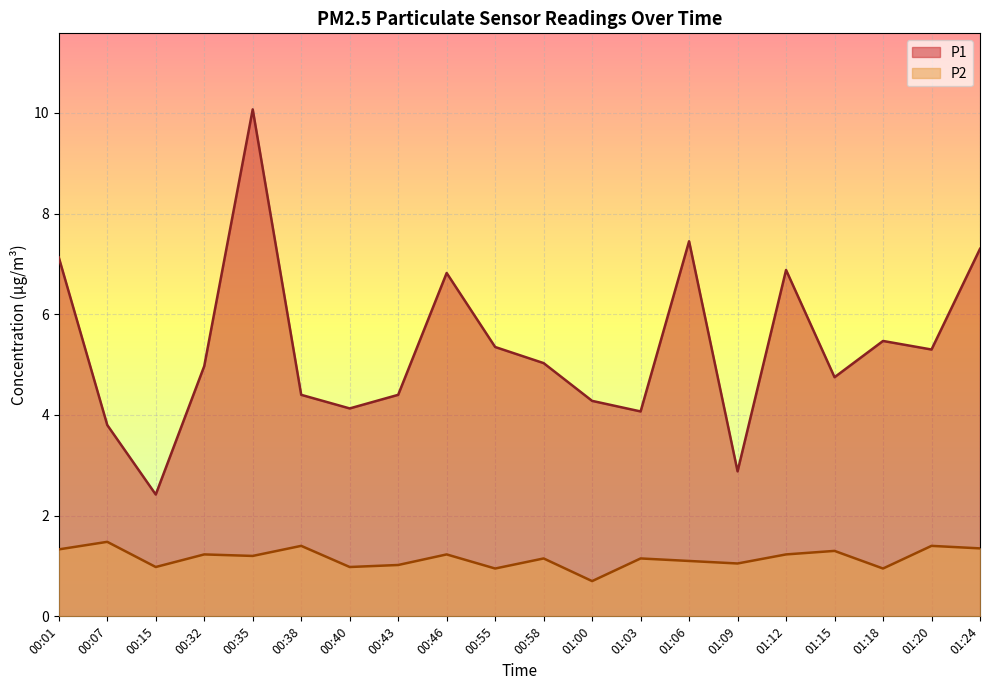

How many categories are shown in the chart?

20